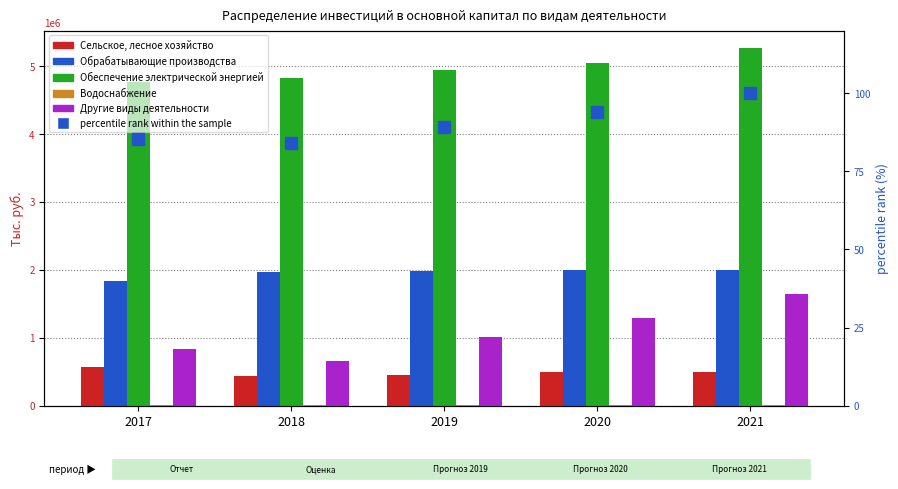

What is the total value across all series at 2021?

9418711.0